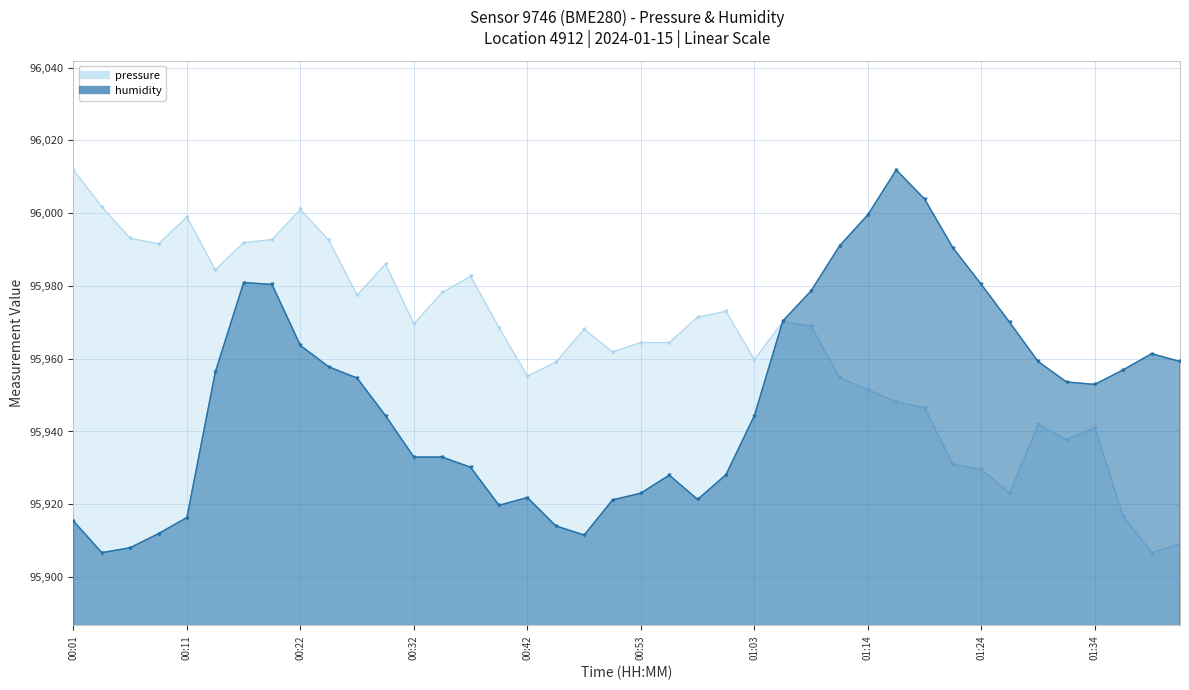

What is the minimum value for pressure?

95906.7